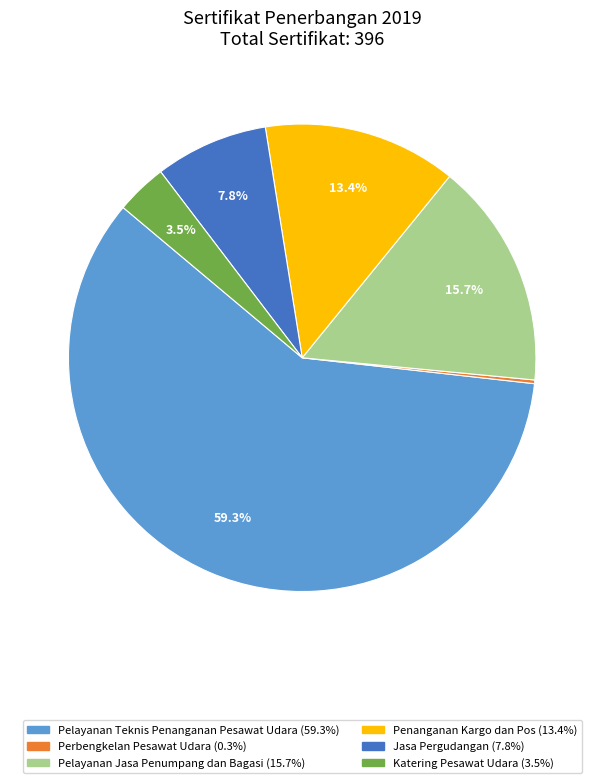

What is the ratio of the value at Pelayanan Teknis Penanganan Pesawat Udara to the value at Jasa Pergudangan?

7.6